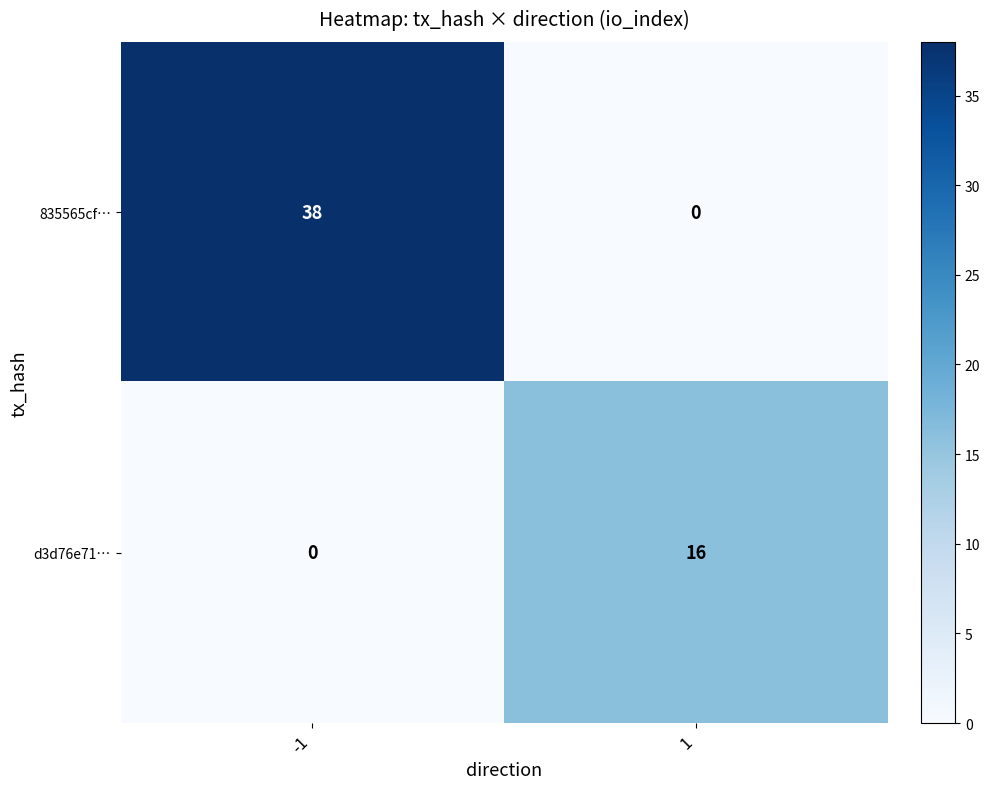

How many series are shown in this chart?

2